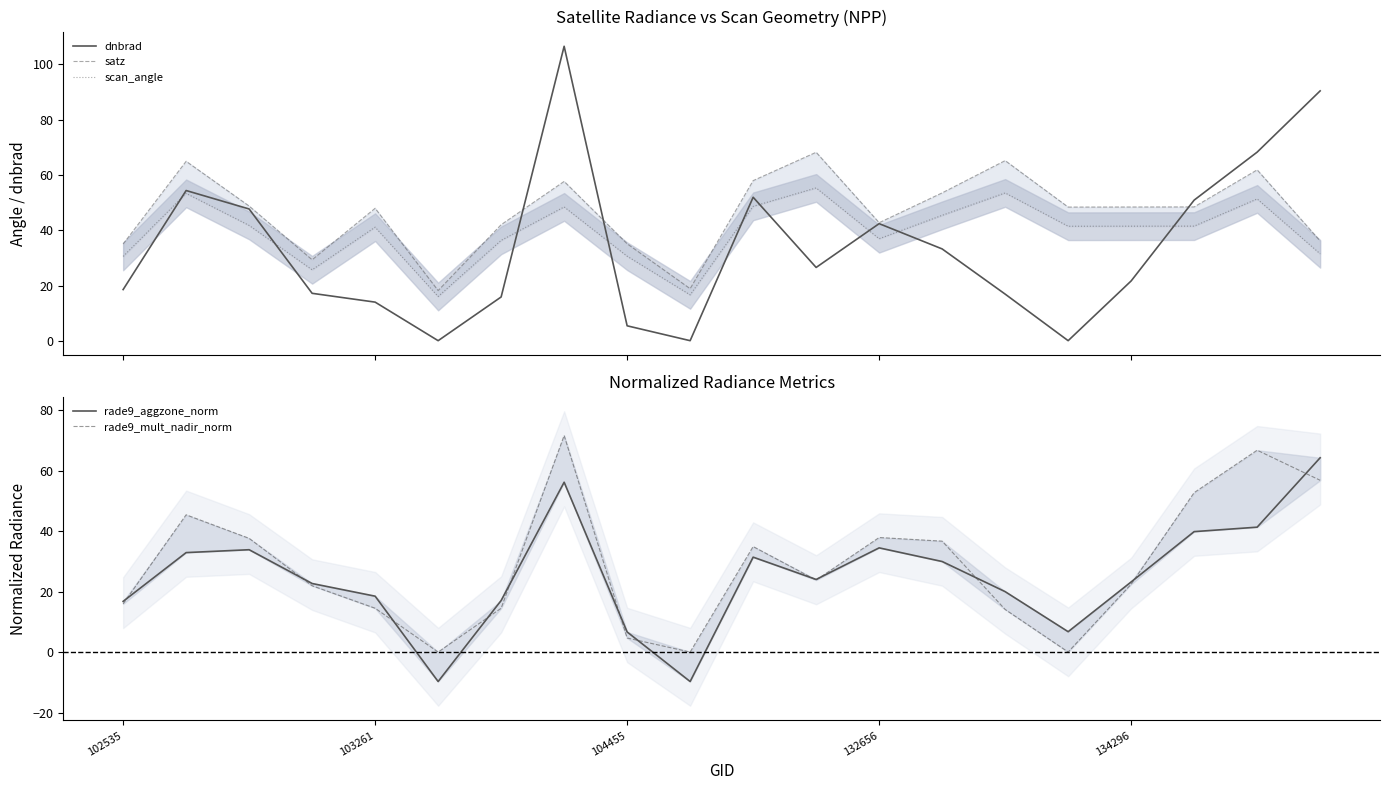

The rade9_mult_nadir_norm series shows 6.3 at 11. True or false?

False